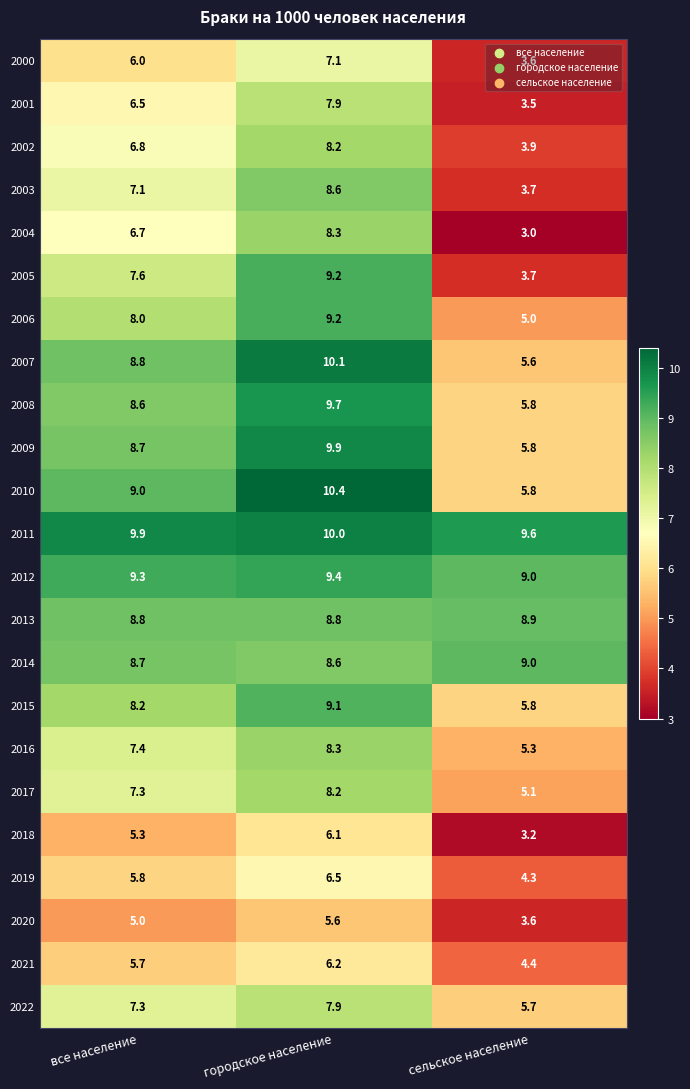

The value of 2011 at все население is 13.2. True or false?

False